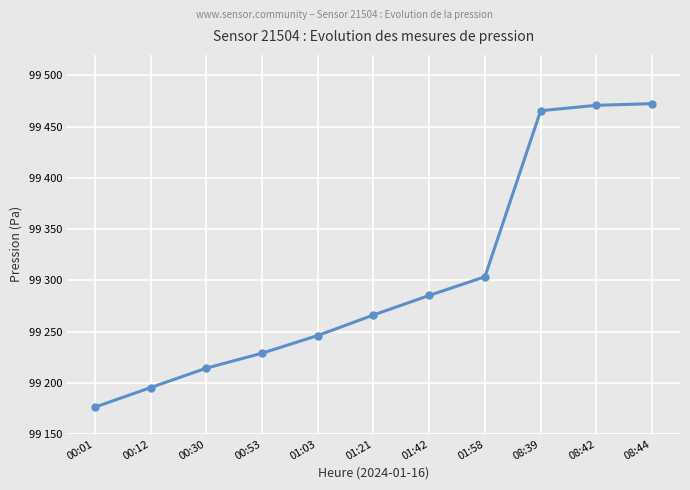

Is this an area chart (filled region under the line)?

No